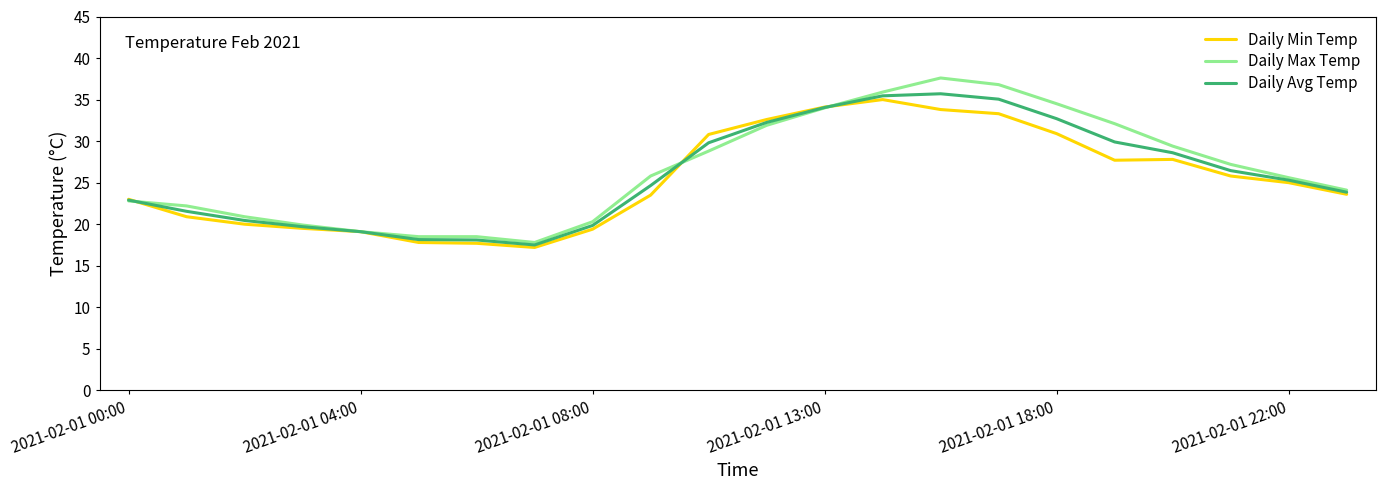

What is the lowest value of the Daily Min Temp series?

17.2